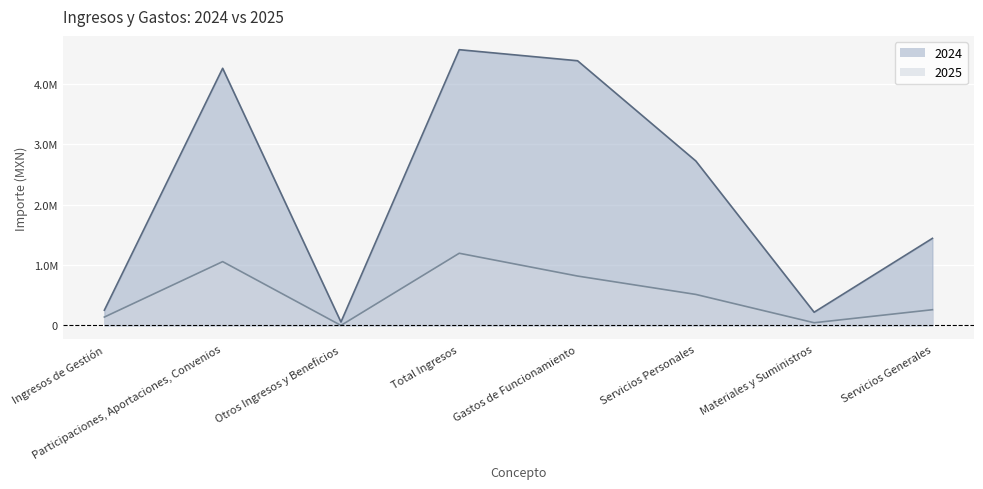

What is the label of the 2nd point from the right?

Materiales y Suministros